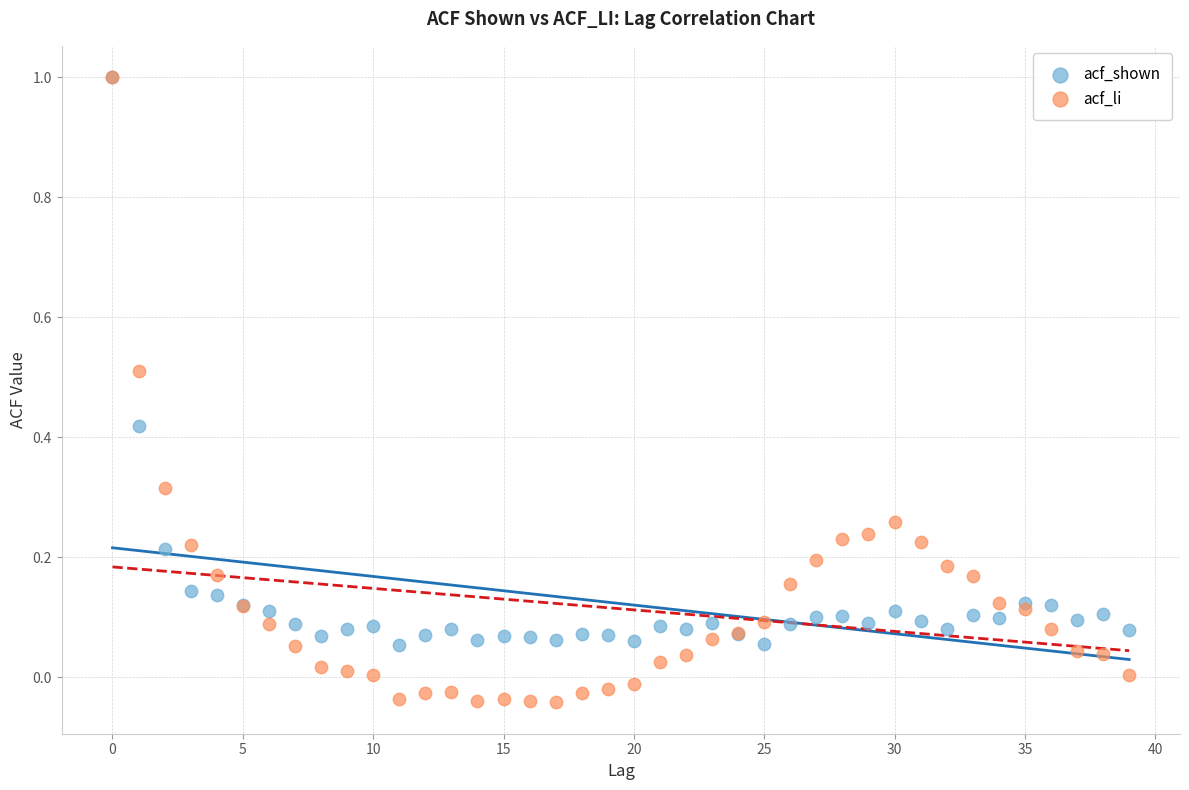

Which series contains the lowest Y value?

acf_li